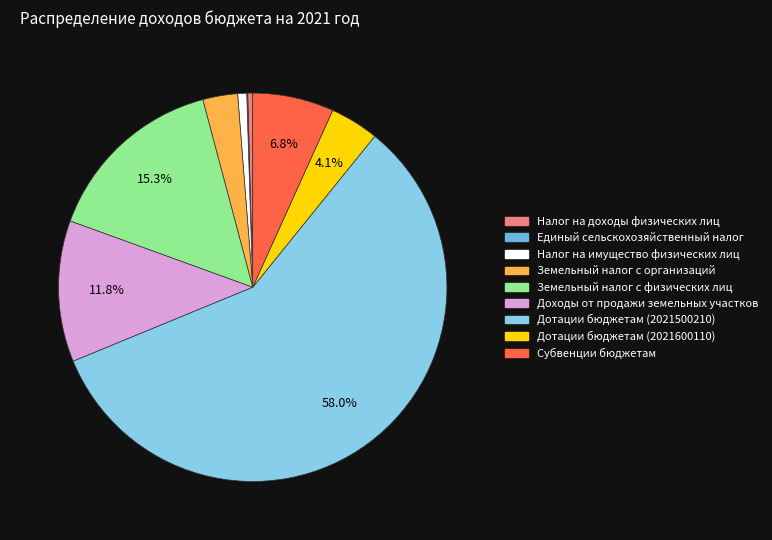

To the nearest percent, what is the combined percentage of Доходы от продажи земельных участков and Земельный налог с организаций?

15%